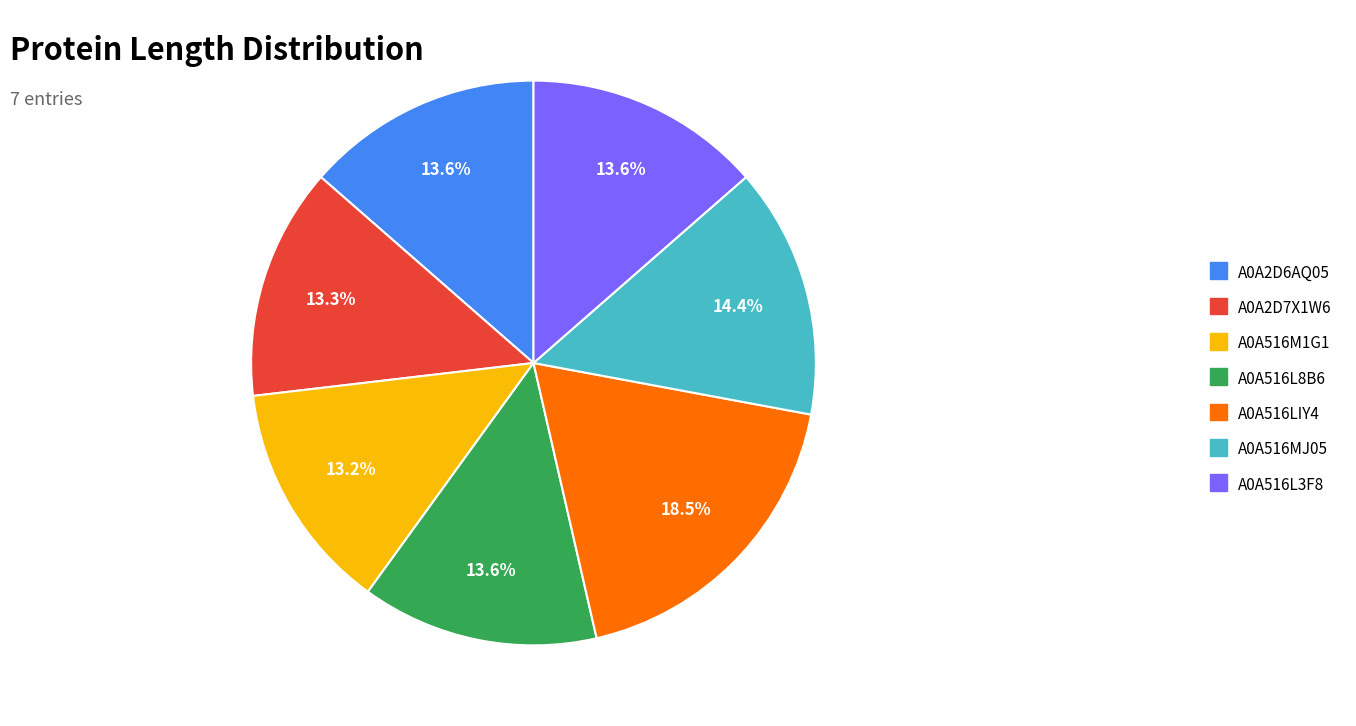

Which slice is the largest?

A0A516LIY4